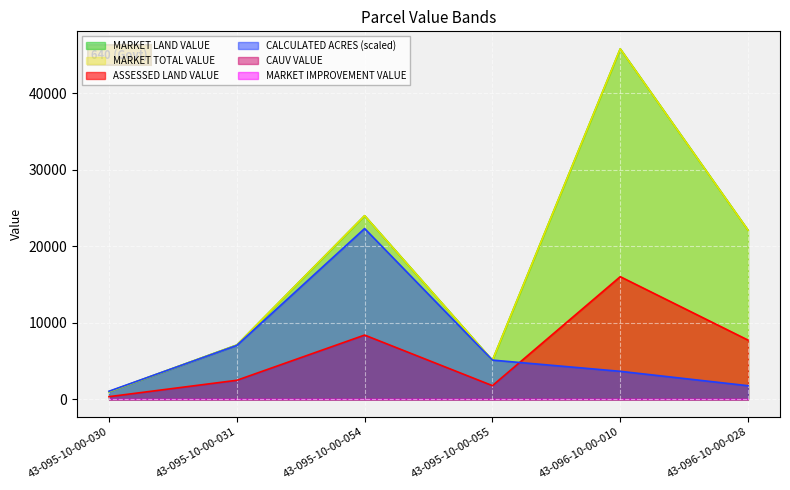

In MARKET TOTAL VALUE, how many points are lower than both neighbors (excluding endpoints)?

1